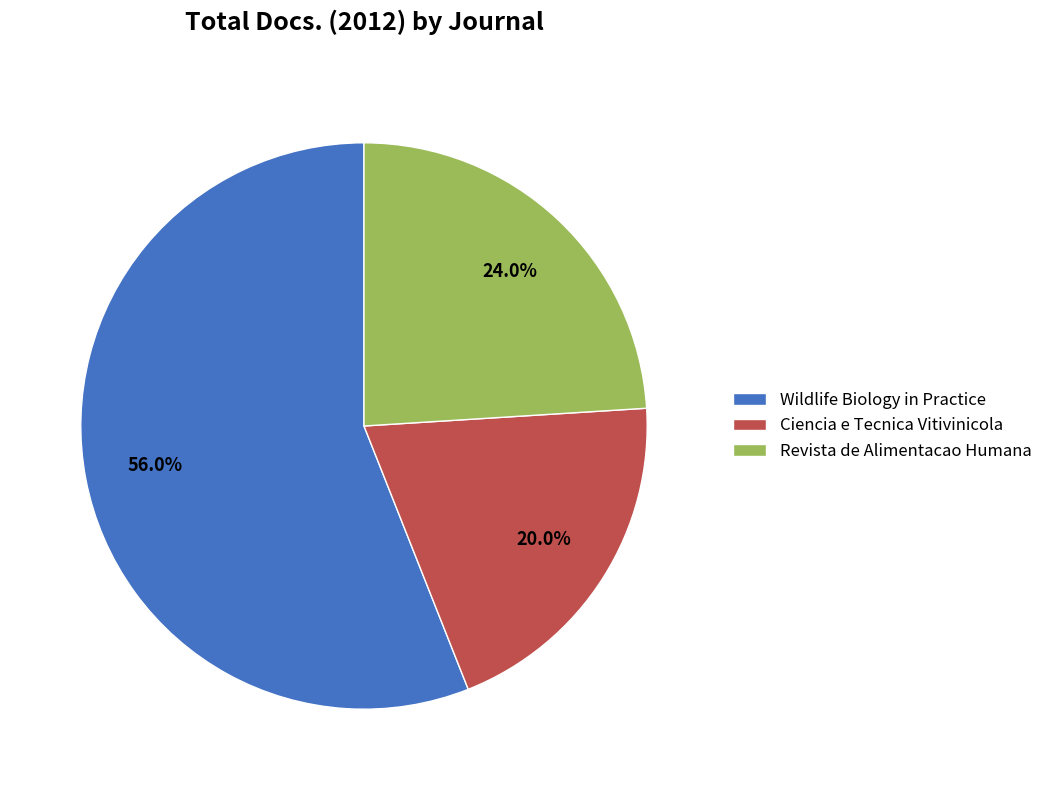

Do Ciencia e Tecnica Vitivinicola and Revista de Alimentacao Humana together represent more than half of the pie?

No